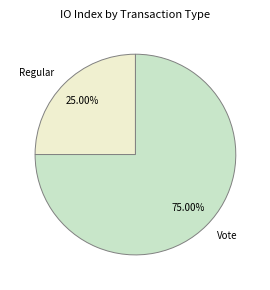

What is the total percentage of Regular and Vote?

100.0%